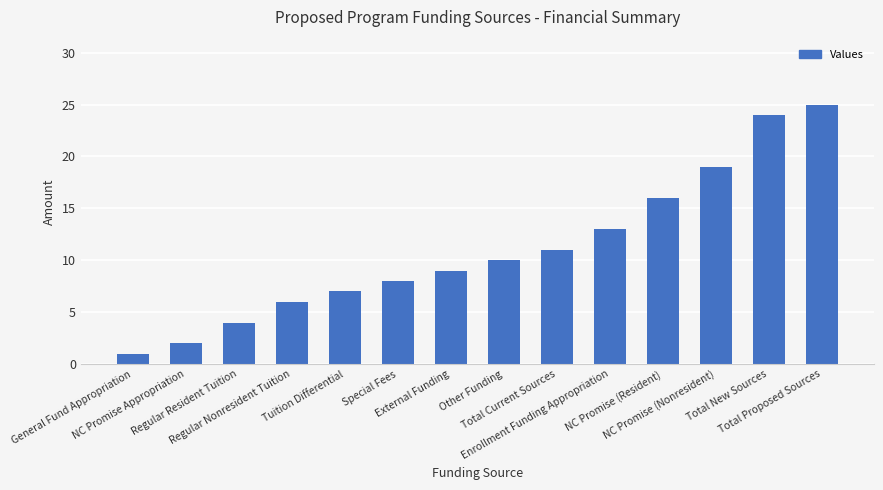

Where is the data nearest to the value 13?

Enrollment Funding Appropriation